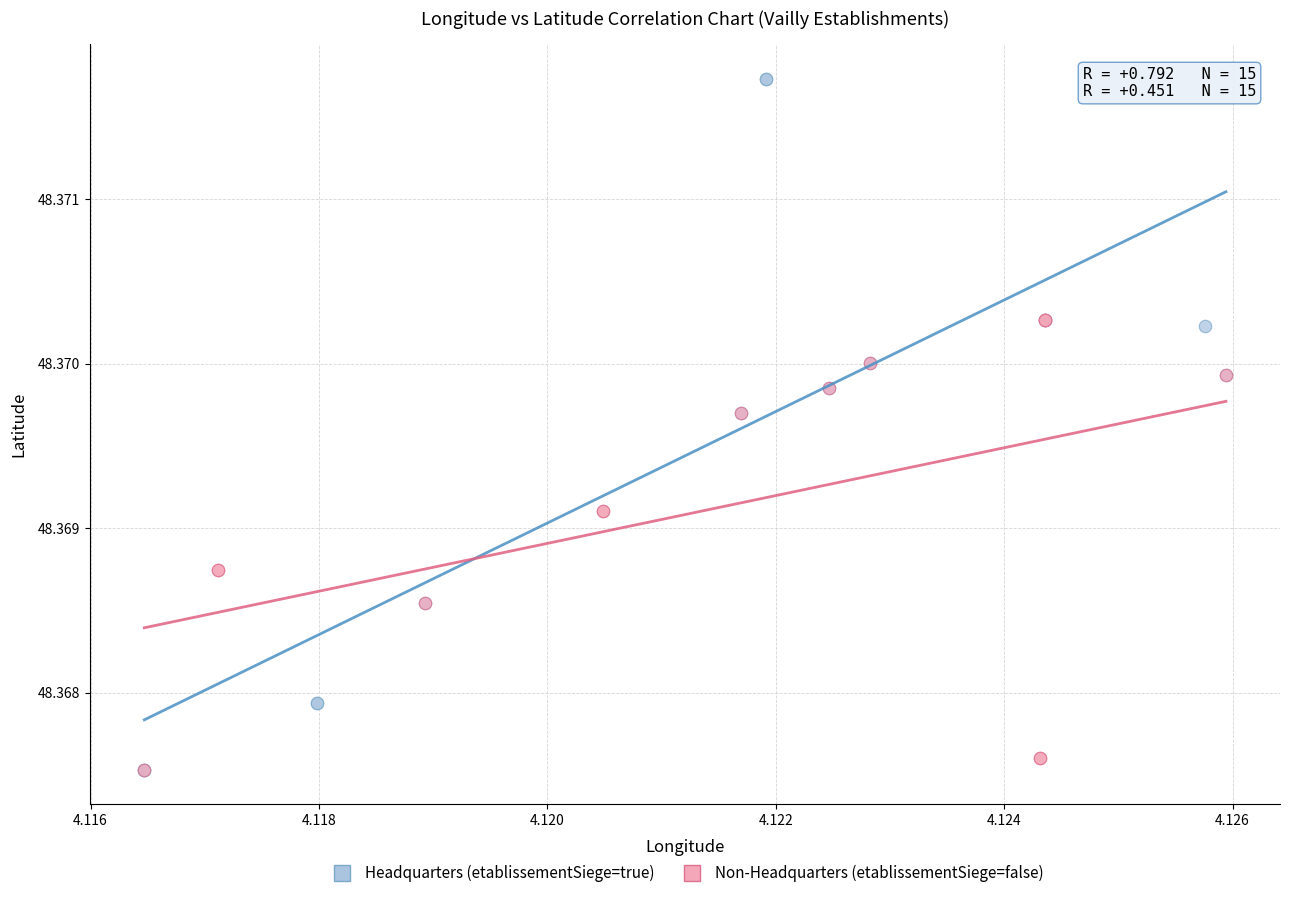

What are all the series names shown in the legend?

Headquarters (etablissementSiege=true), Non-Headquarters (etablissementSiege=false)